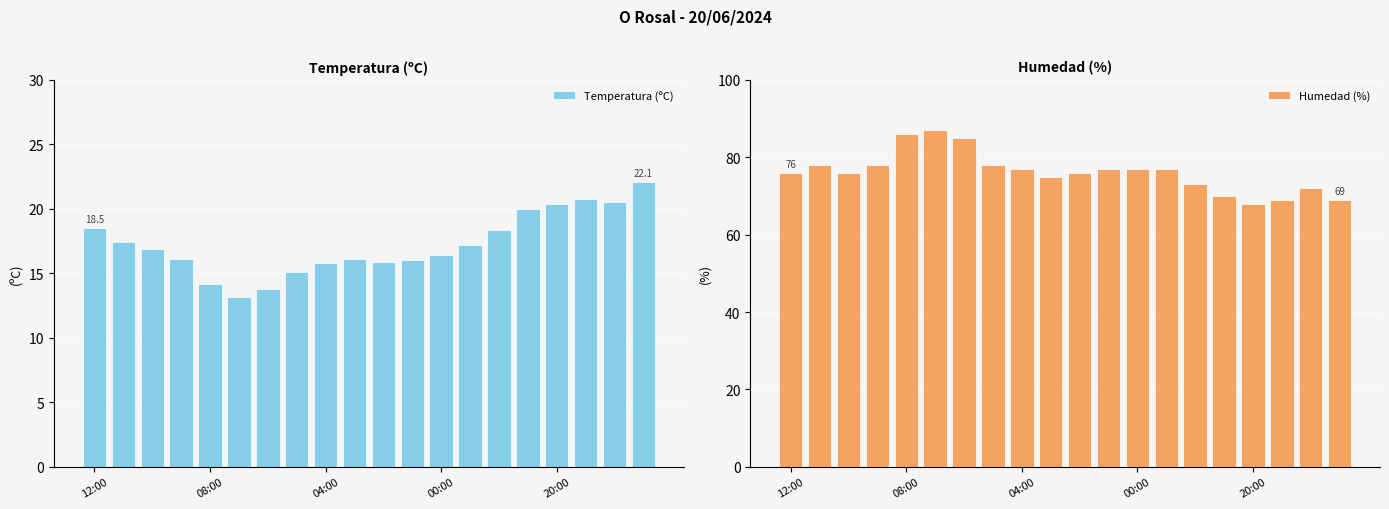

True or false: Humedad (%) has a value of 70.0 at 15.

True